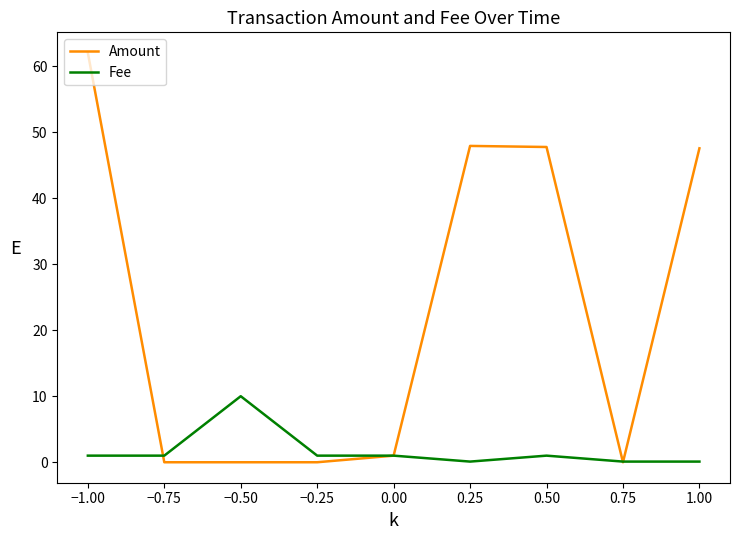

What is the total value across all series at 0.00?

2.0